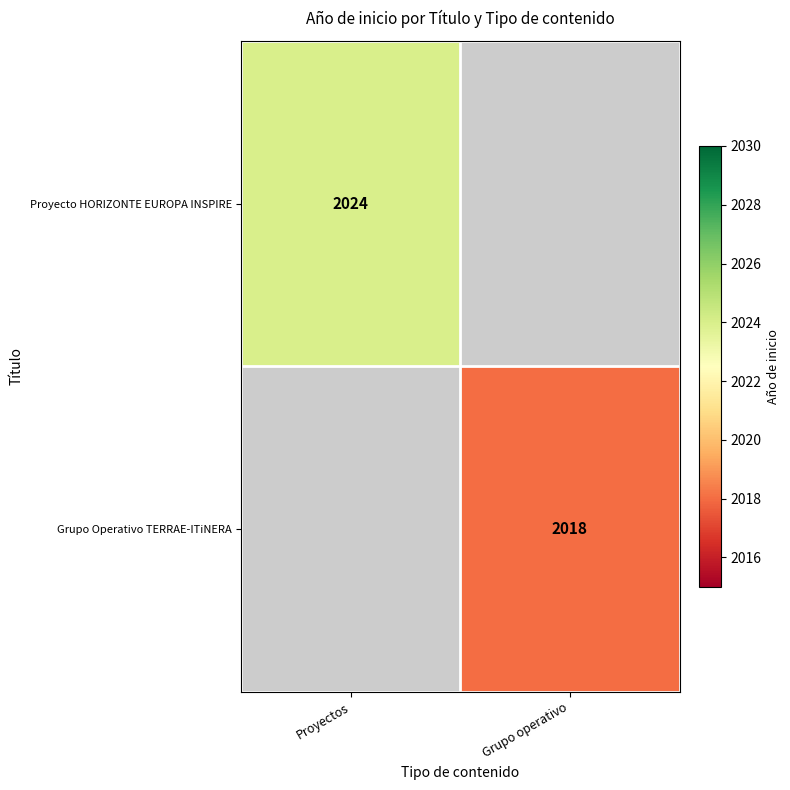

The Grupo Operativo TERRAE-ITiNERA series shows 1017 at Grupo operativo. True or false?

False